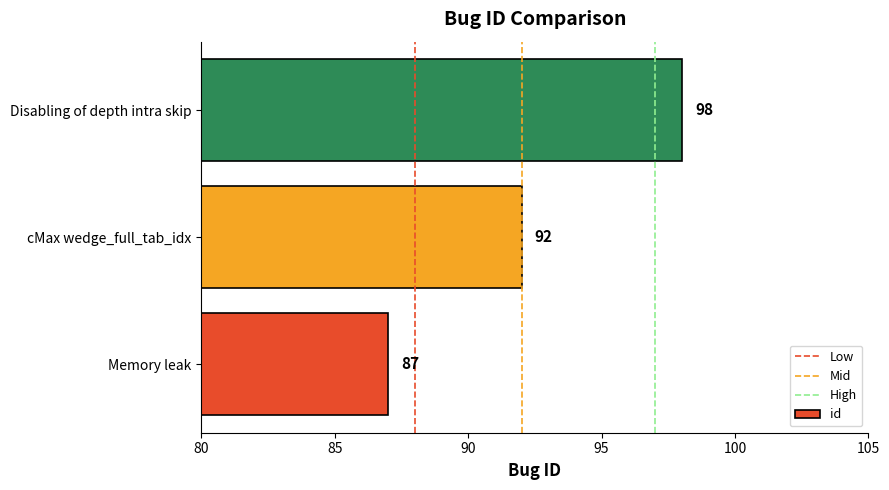

What is the difference between the maximum and minimum values?

11